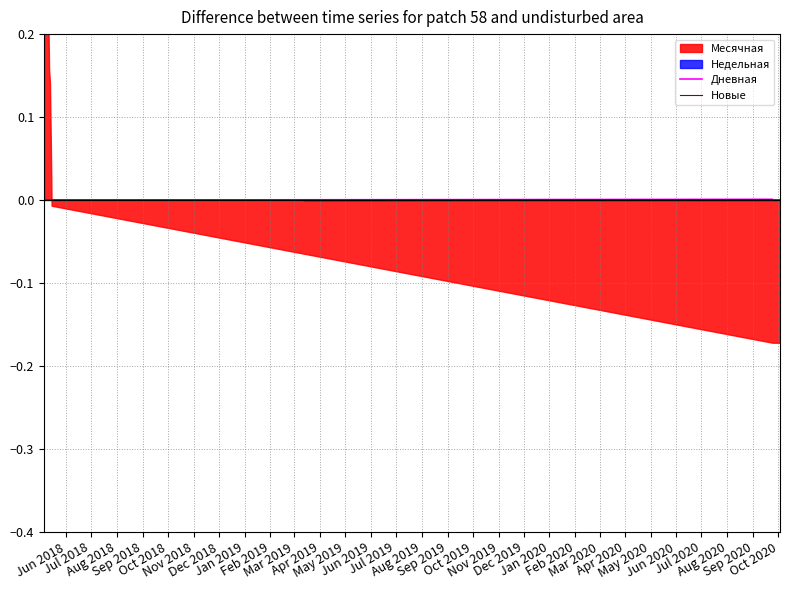

At which label does Дневная reach its minimum?

Jun 2018